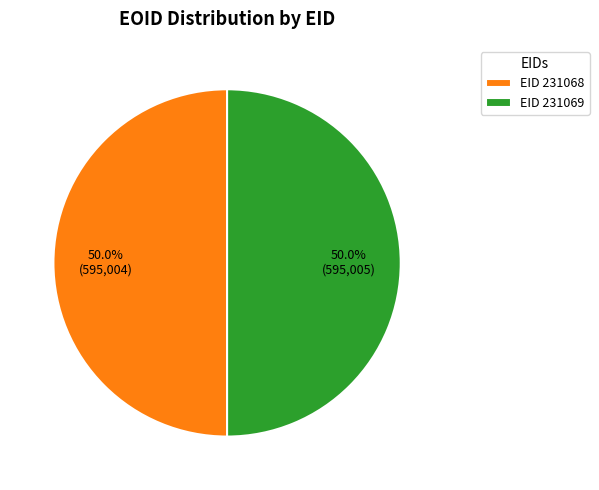

What is the ratio of the value at EID 231068 to the value at EID 231069?

1.0